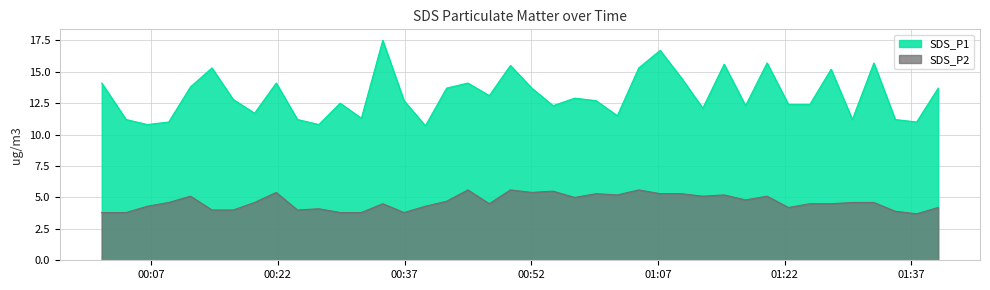

The value of SDS_P2 at 2021/10/21 01:12:19 is 5.1. True or false?

True